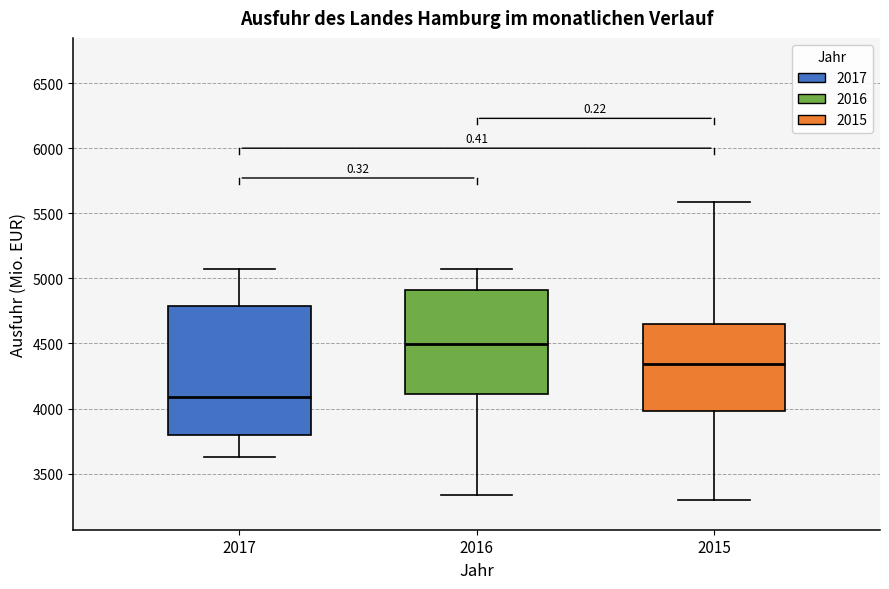

Reading left to right, read every box against the y-axis: the position of its median line, the range the box covers, and the ends of its whiskers. The values are not printed on the chart, so give them approximately, as read against the axis.

2017: median 4100, box 3800 to 4800, whiskers 3650 to 5050
2016: median 4500, box 4100 to 4900, whiskers 3350 to 5050
2015: median 4350, box 4000 to 4650, whiskers 3300 to 5600